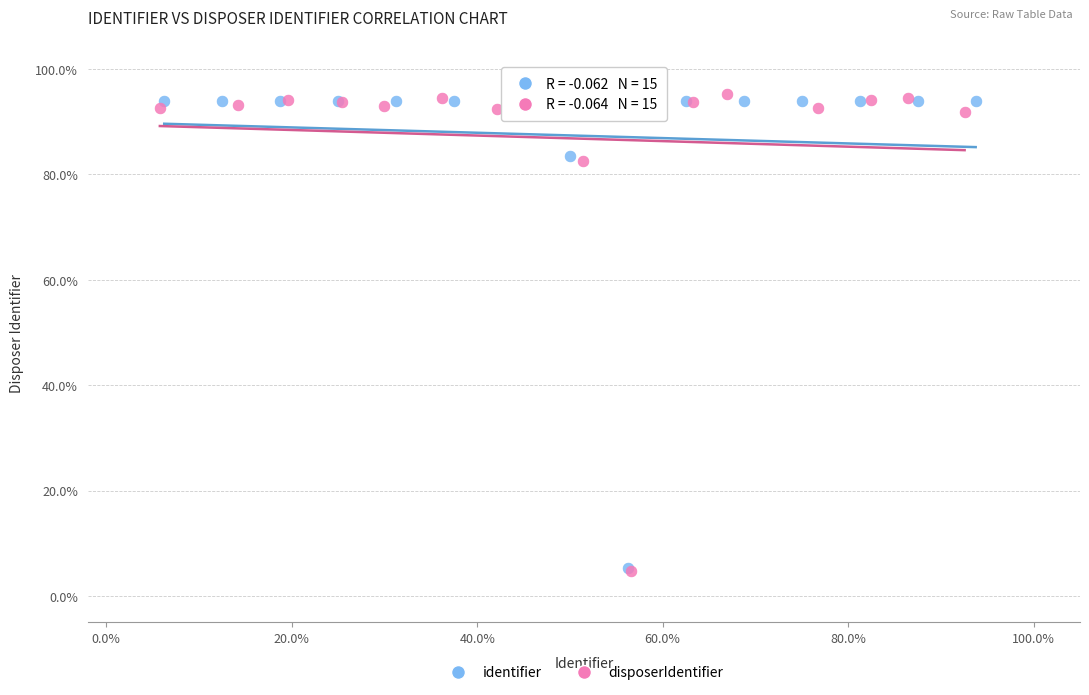

Which series has the widest spread of Y values?

disposerIdentifier